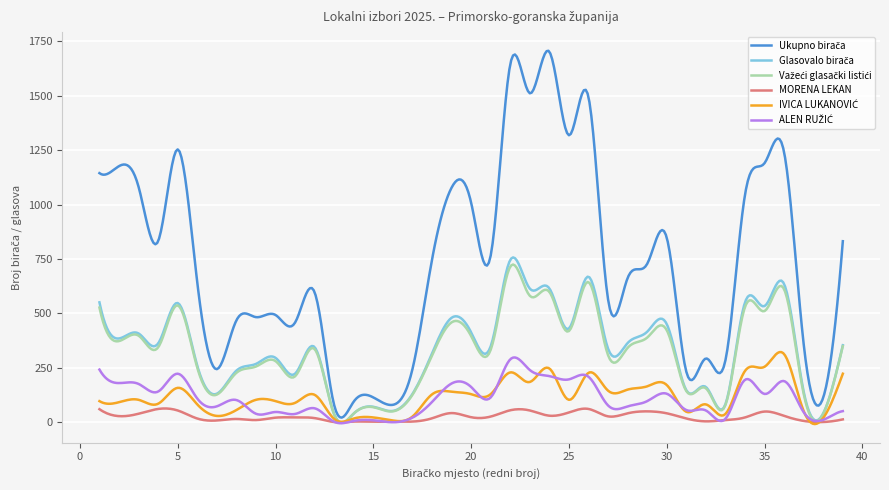

Reading left to right, extract all data points from this chart.

Ukupno birača: 1145	1177	1082	832	1254	643	244	468	483	493	458	597	78	95	114	80	244	747	1078	1009	766	1645	1512	1703	1319	1494	564	663	728	848	232	293	285	1046	1191	1240	358	114	832
Glasovalo birača: 551	385	408	362	548	260	131	237	268	296	223	345	37	40	71	52	130	316	480	413	349	746	614	615	431	669	338	364	416	451	147	162	83	551	534	635	140	41	354
Važeći glasački listići: 527	373	398	344	537	251	127	227	256	281	211	336	35	40	69	50	126	307	459	396	333	715	581	599	419	644	308	342	389	423	143	156	79	530	511	611	130	39	350
MORENA LEKAN: 60	28	39	61	54	17	8	15	10	21	22	19	1	3	2	3	3	18	42	23	26	55	54	30	45	61	27	41	50	41	17	4	10	22	49	29	6	1	13
IVICA LUKANOVIĆ: 97	92	103	85	158	82	29	56	103	97	89	126	15	17	22	8	26	128	140	129	129	229	185	247	103	227	145	150	165	171	48	82	38	236	255	313	51	20	223
ALEN RUŽIĆ: 242	180	176	141	223	109	73	102	39	47	38	64	2	6	9	0	21	93	178	162	114	289	240	212	197	209	77	73	97	131	56	54	16	195	130	189	46	11	51